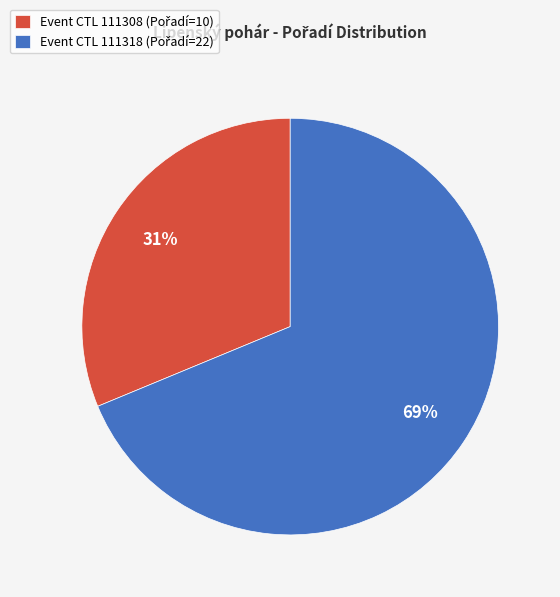

How many segments does this pie chart have?

2